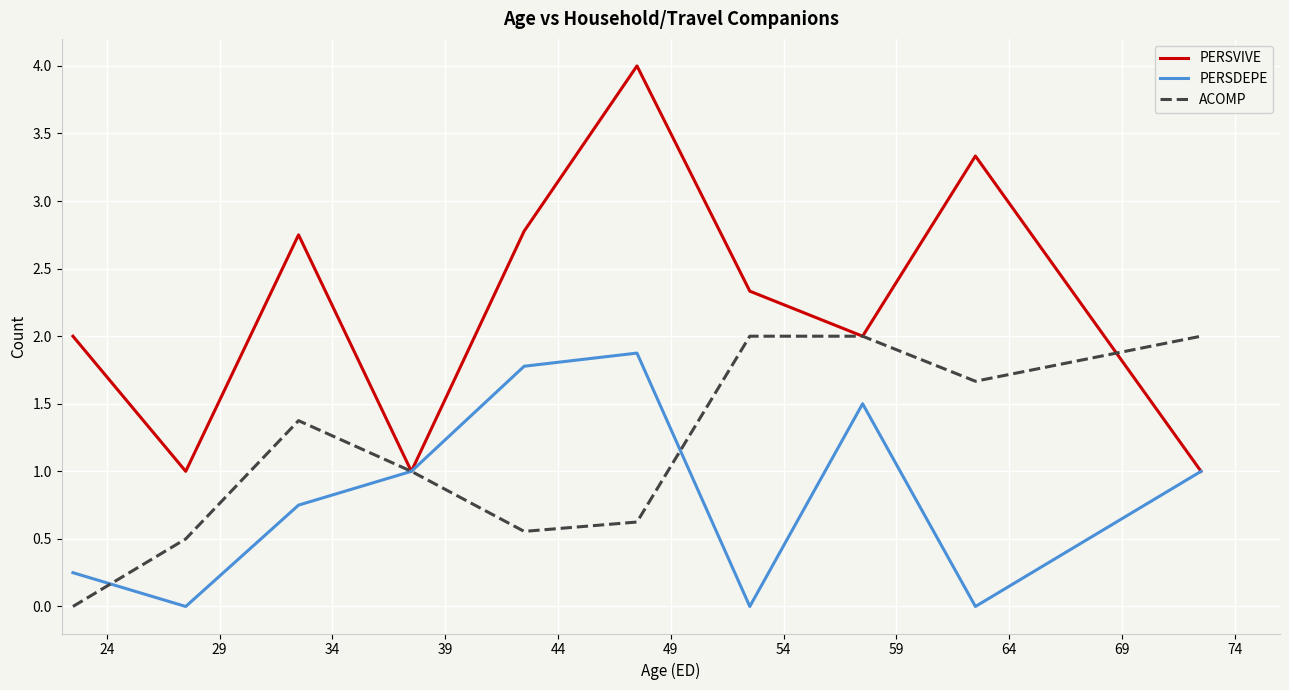

Which series has the largest range (max minus min)?

PERSVIVE